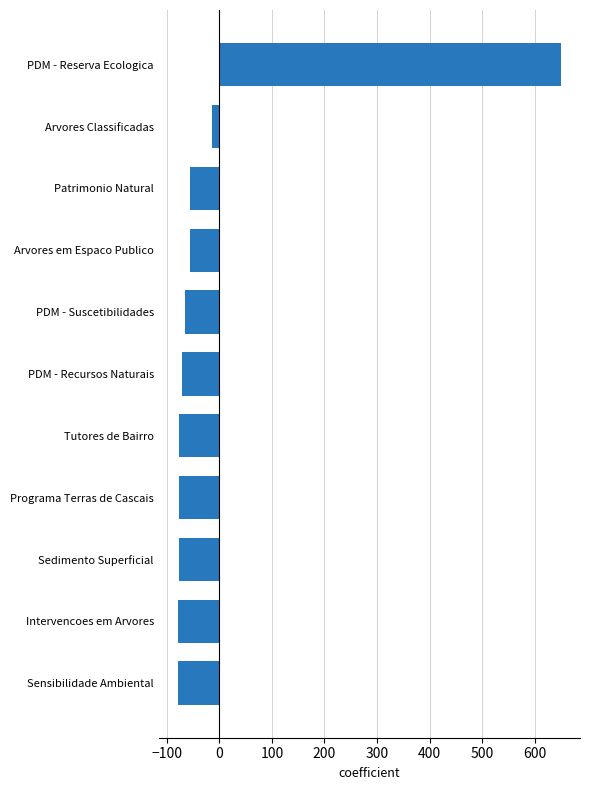

What is the difference between the maximum and minimum values?

729.0